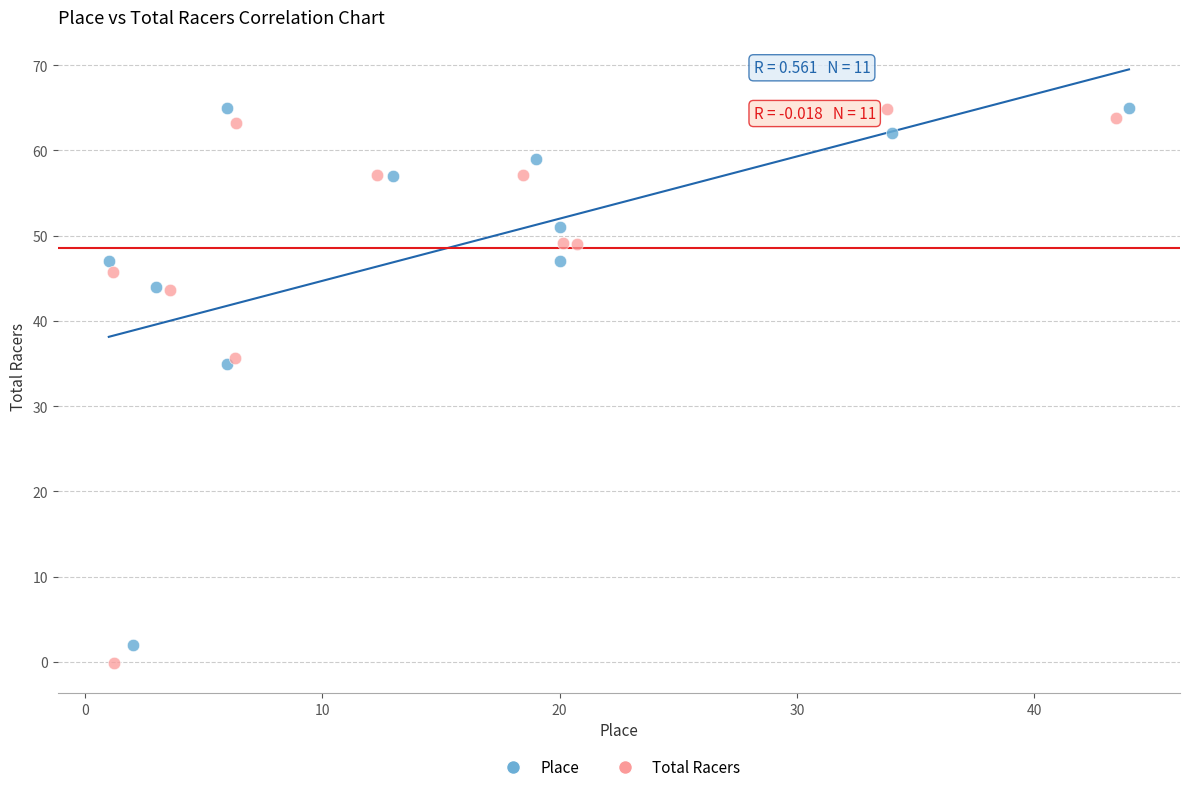

Which series has the largest Y range (max minus min)?

Total Racers